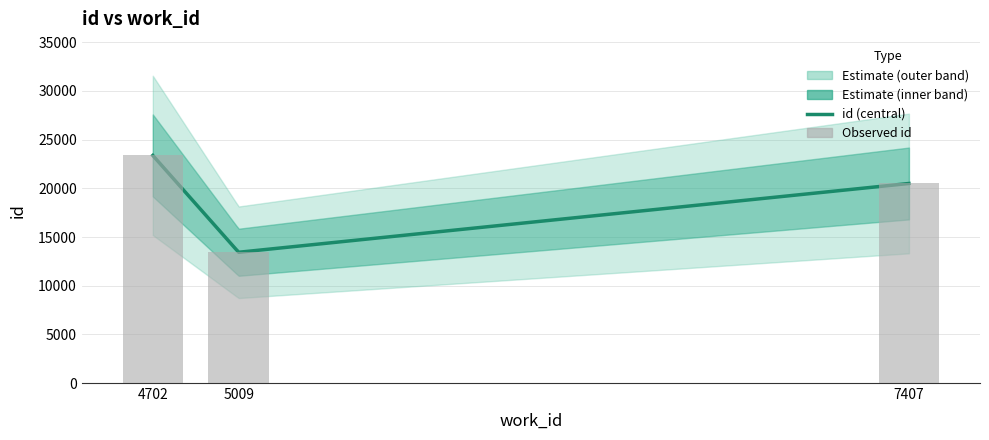

Reading left to right, list all the values displayed in this chart.

5009=13433	7407=20499	4702=23381